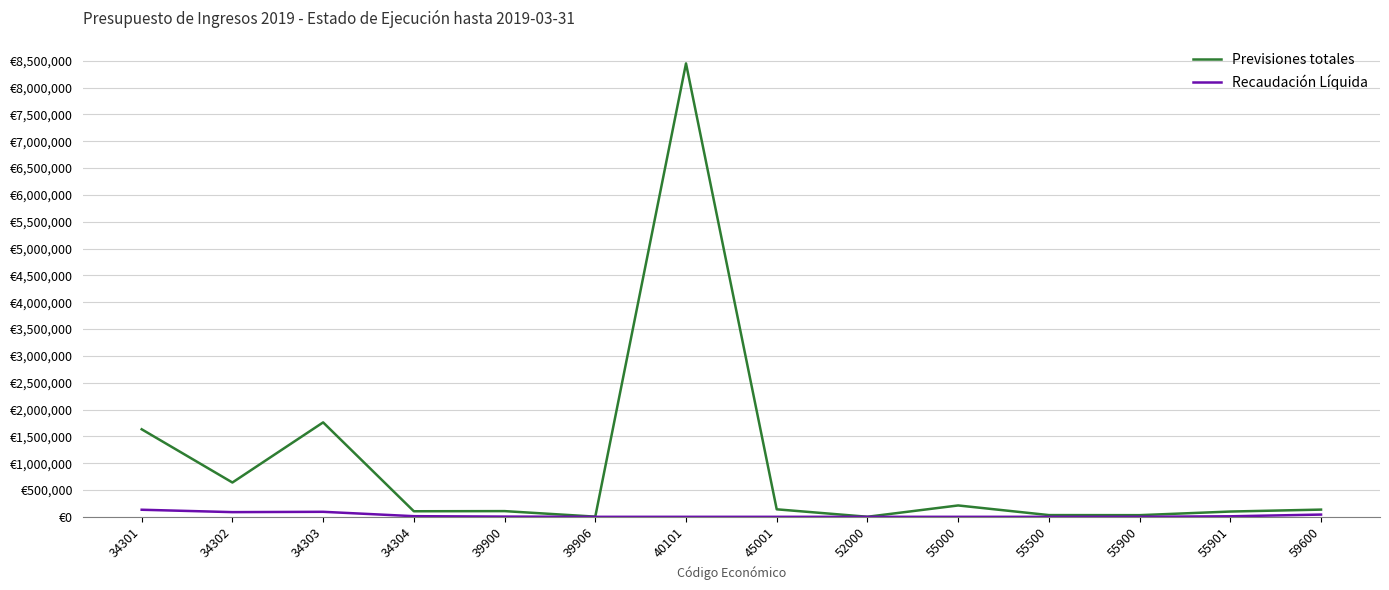

What are all the series names shown in the legend?

Previsiones totales, Recaudación Líquida